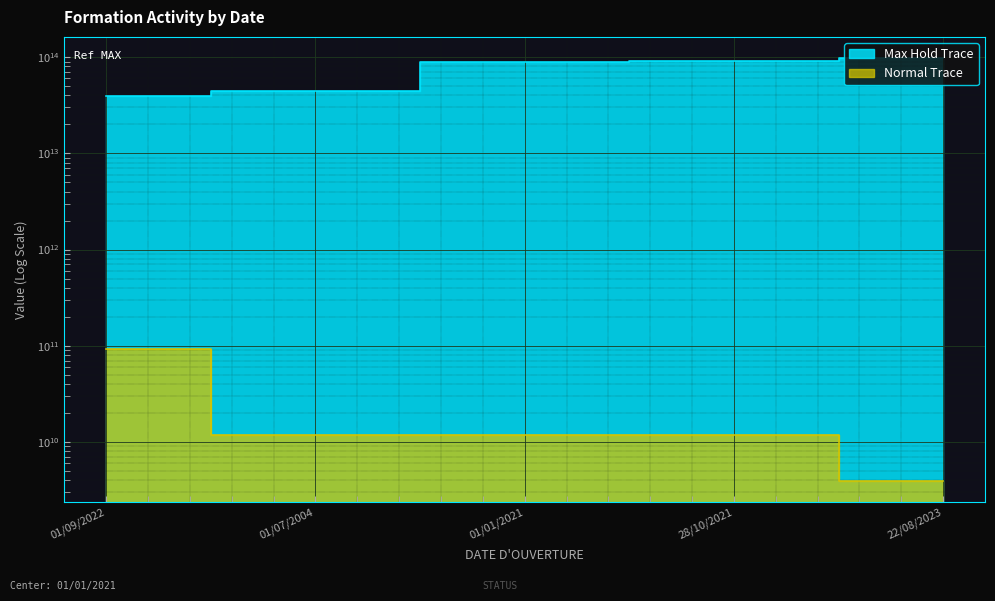

Reading right to left, list all the values displayed in this chart.

Max Hold Trace: 97877353900017	90506179200016	89355586200018	44243374400038	39081857300078
Normal Trace: 3973488997	11756540475	11756305575	11770385877	93131354213